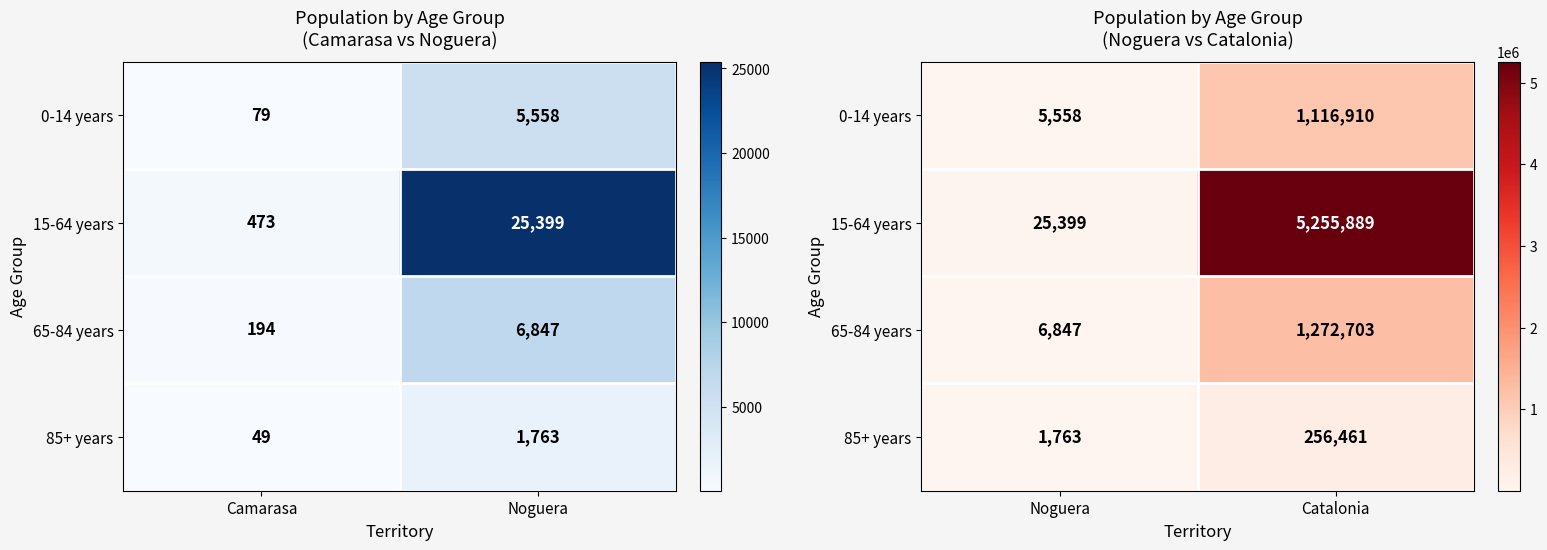

Rank the categories by 65-84 years value from highest to lowest.

Catalonia, Noguera